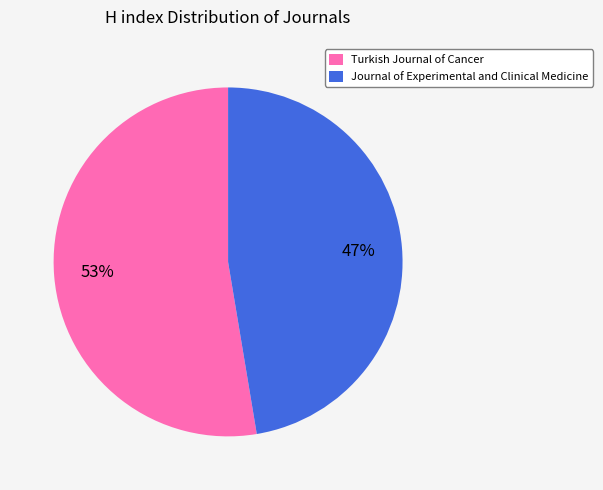

Is the sum of Journal of Experimental and Clinical Medicine and Turkish Journal of Cancer greater than half?

Yes